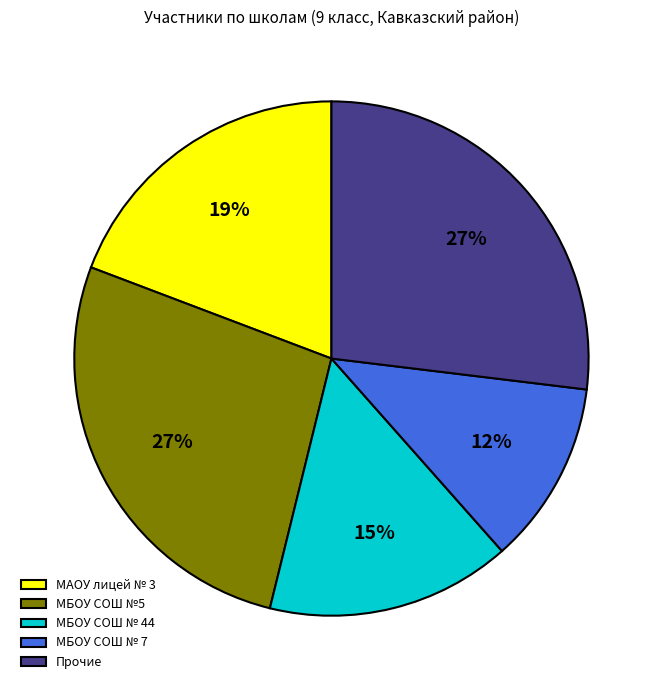

Is the sum of МБОУ СОШ №5 and МБОУ СОШ № 7 greater than half?

No